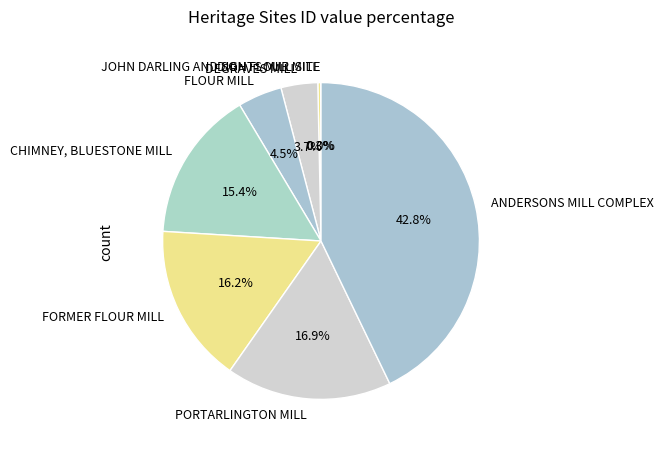

What is the largest slice in the pie chart?

ANDERSONS MILL COMPLEX